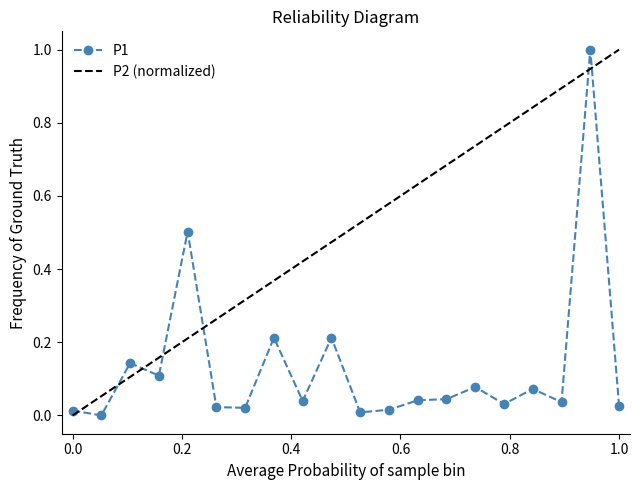

How many values are above zero?

19